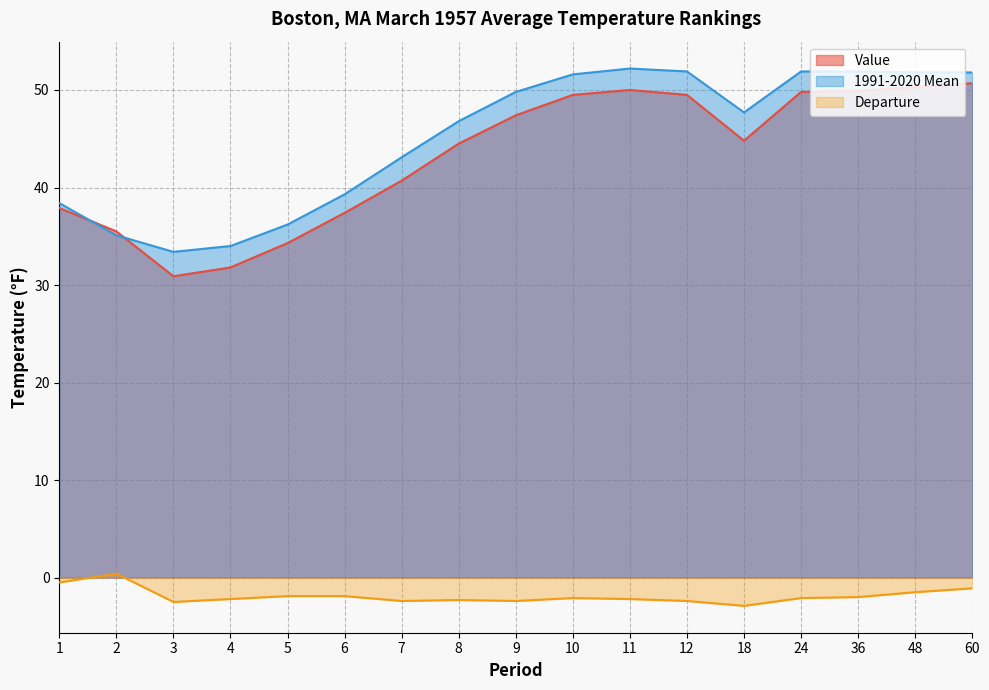

Between 10 and 18, which is larger?

10